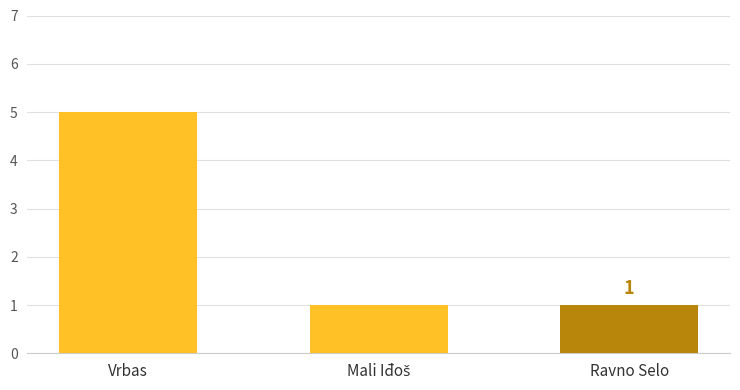

What is the difference between the maximum and minimum values?

4